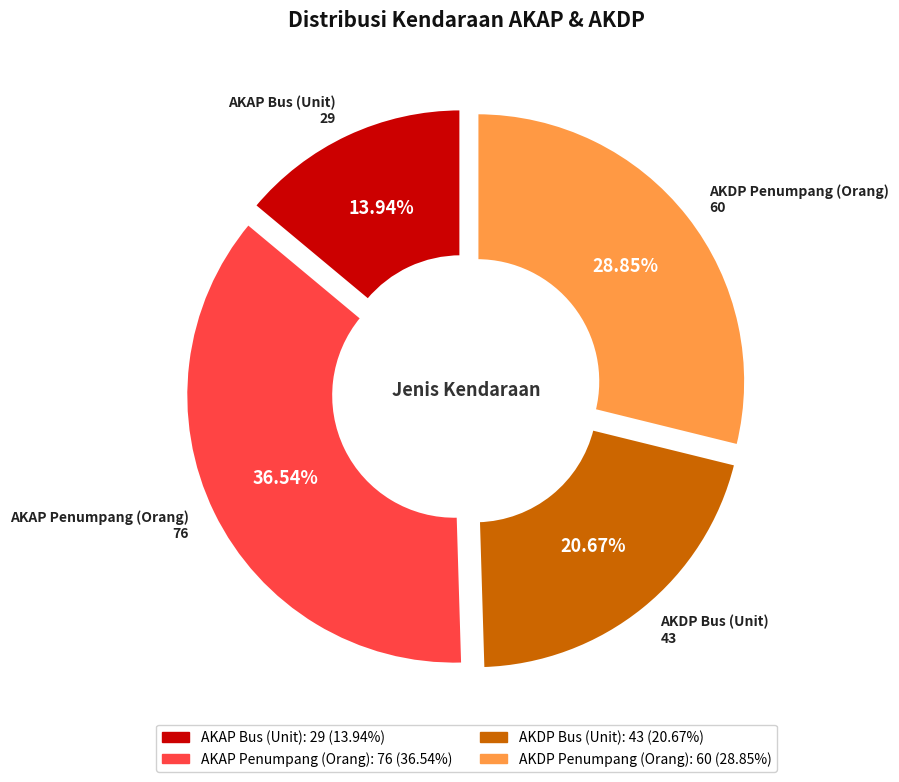

Is the sum of AKDP Bus (Unit) and AKAP Penumpang (Orang) greater than half?

Yes